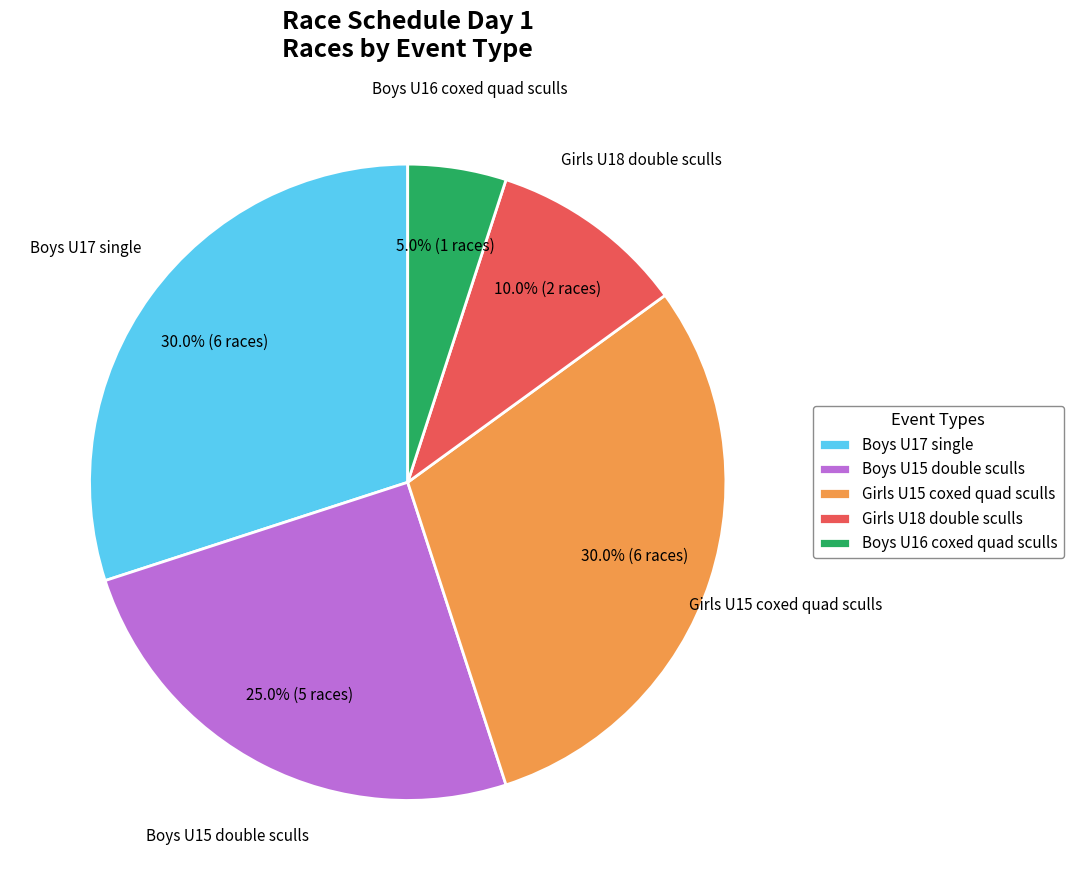

Is there any slice that represents more than half of the pie?

No